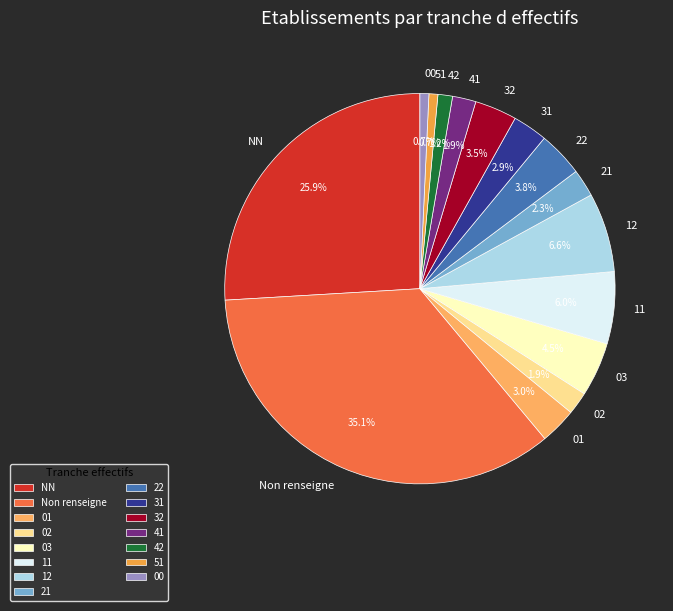

Which has a higher value, 00 or 21?

21